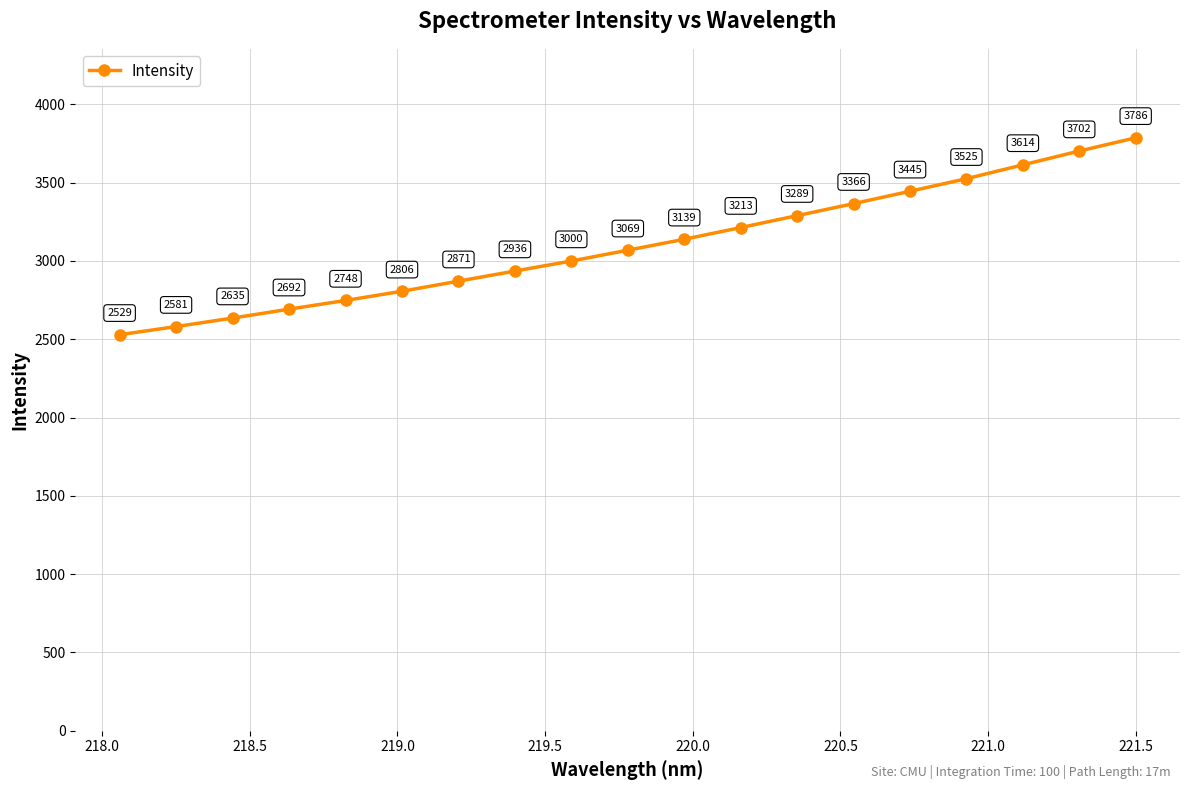

What is the value of the 1st point from the left?

2528.9